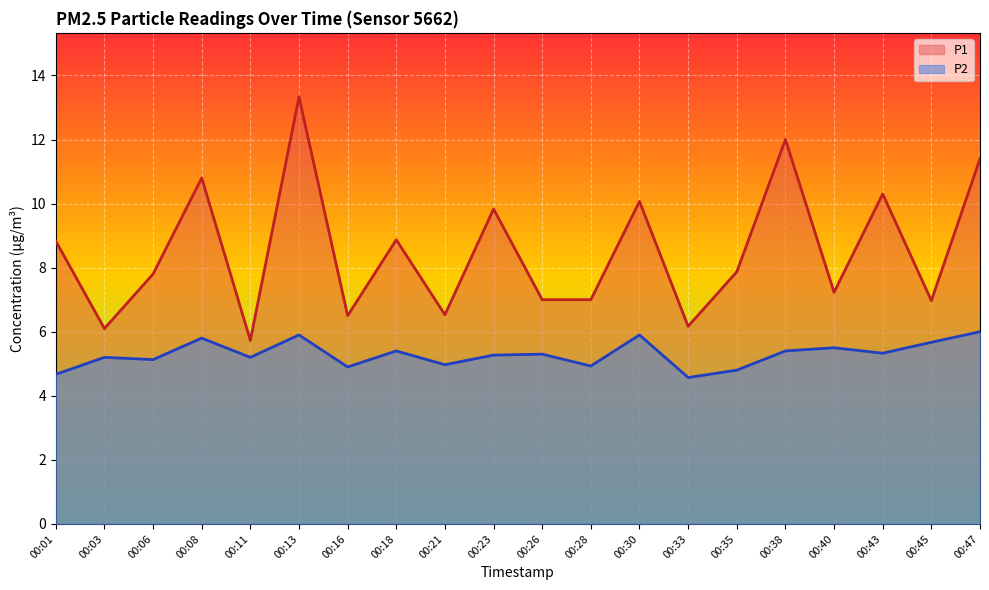

How many values in the P1 series exceed 7?

12